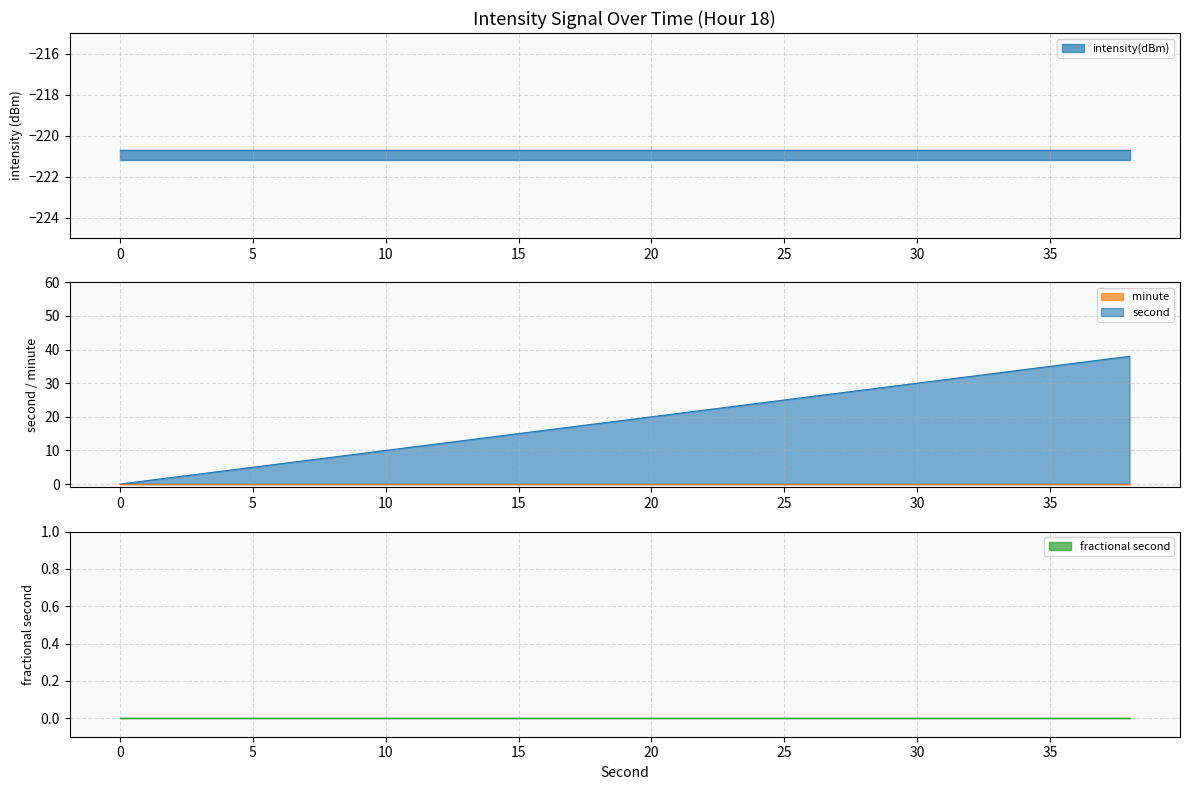

The intensity(dBm) series shows -306.1 at 26. True or false?

False